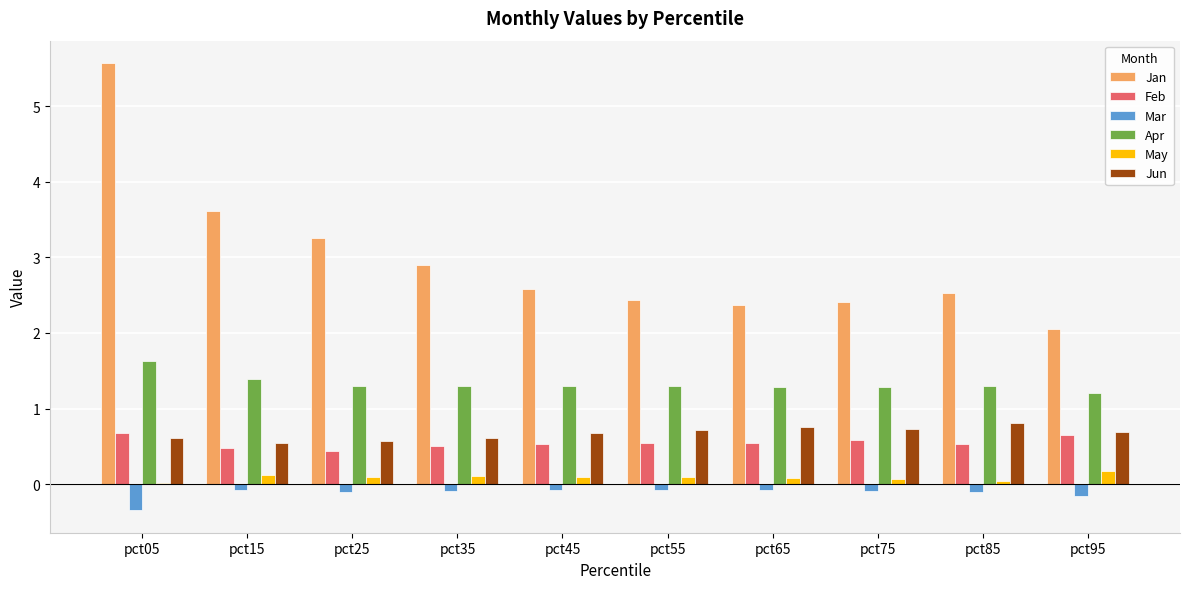

What is the spread (max minus min) of values at pct15?

3.7